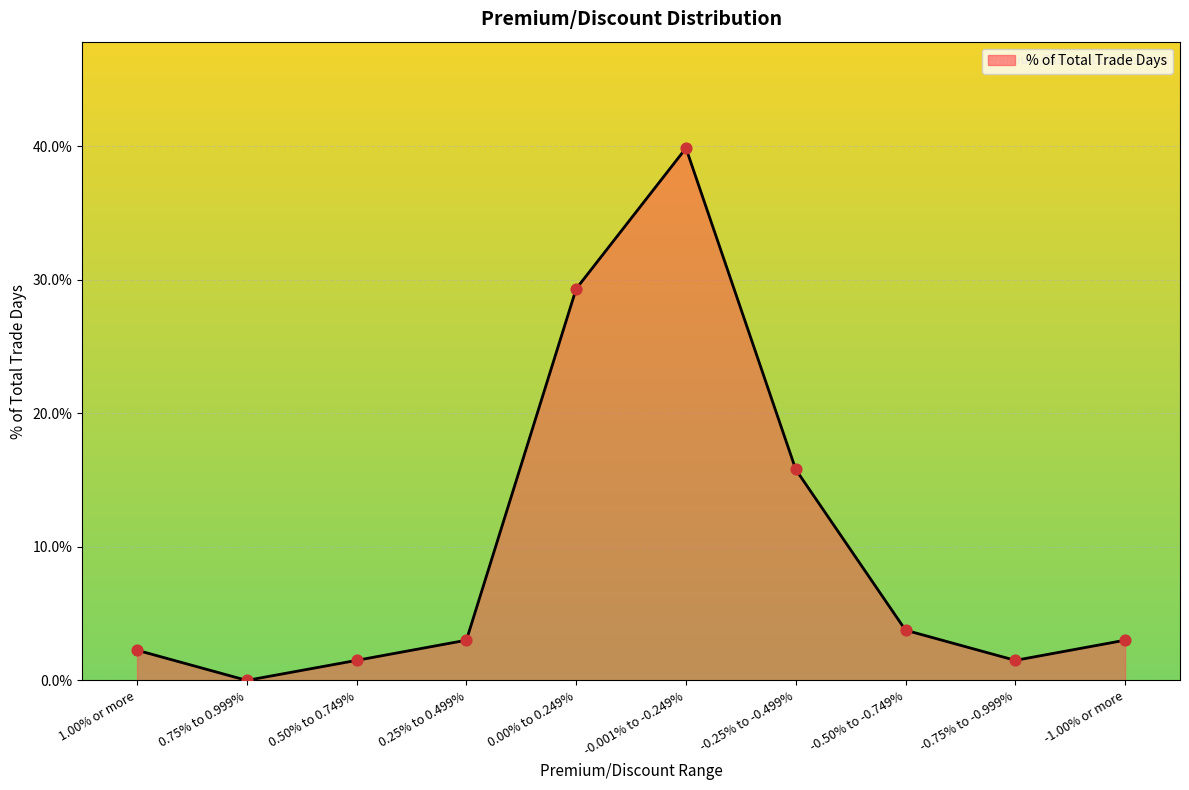

Which has a higher value, -0.001% to -0.249% or 0.75% to 0.999%?

-0.001% to -0.249%